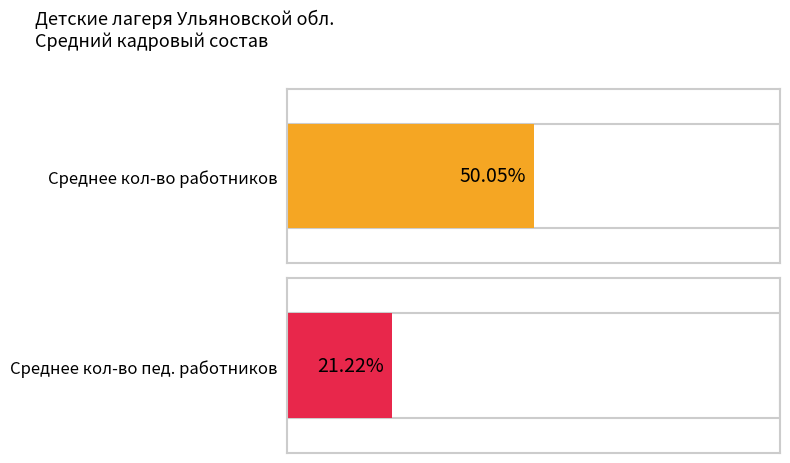

At 3, list the series in order from smallest to largest.

педагогические работники, всего работников